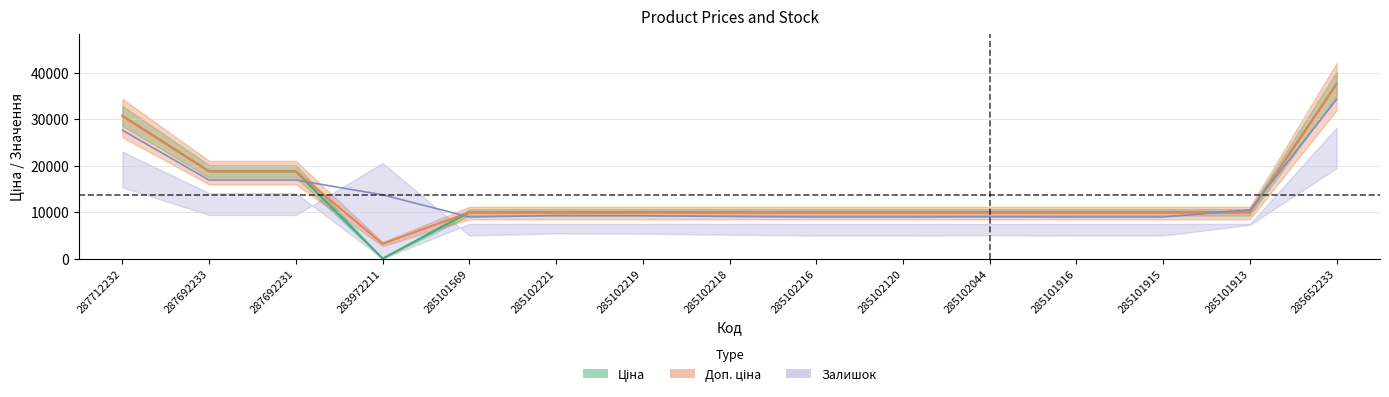

True or false: Доп. ціна and Ціна cross at least once.

False